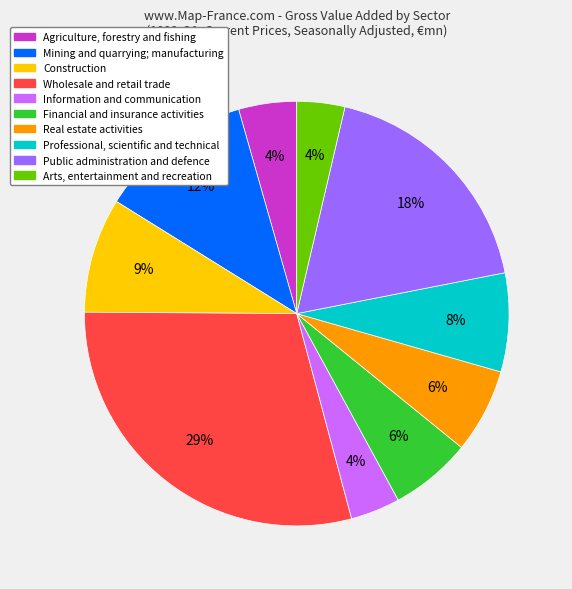

Does Agriculture, forestry and fishing account for over 50% of the chart?

No